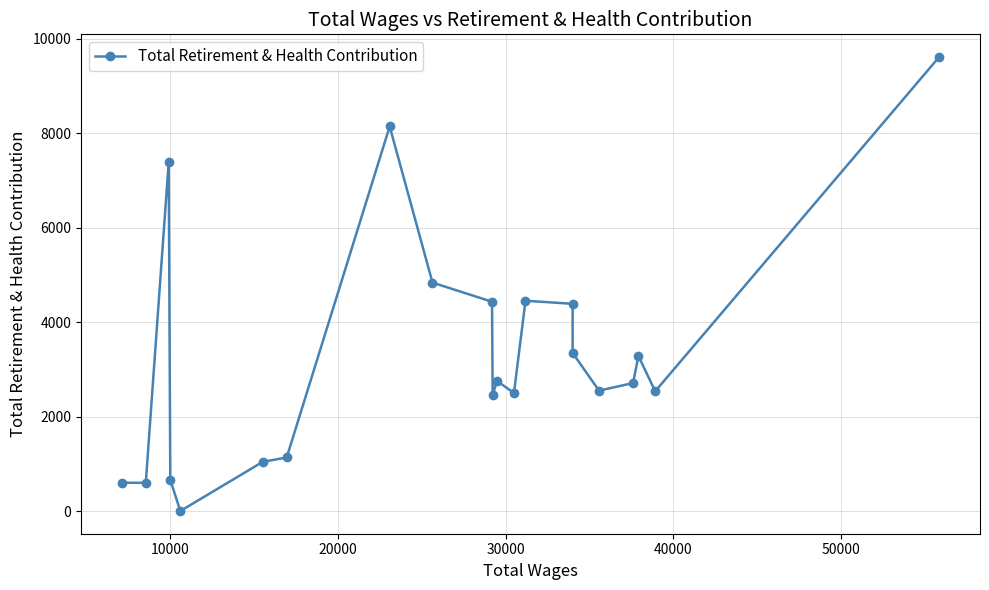

What is the maximum value shown in the chart?

9612